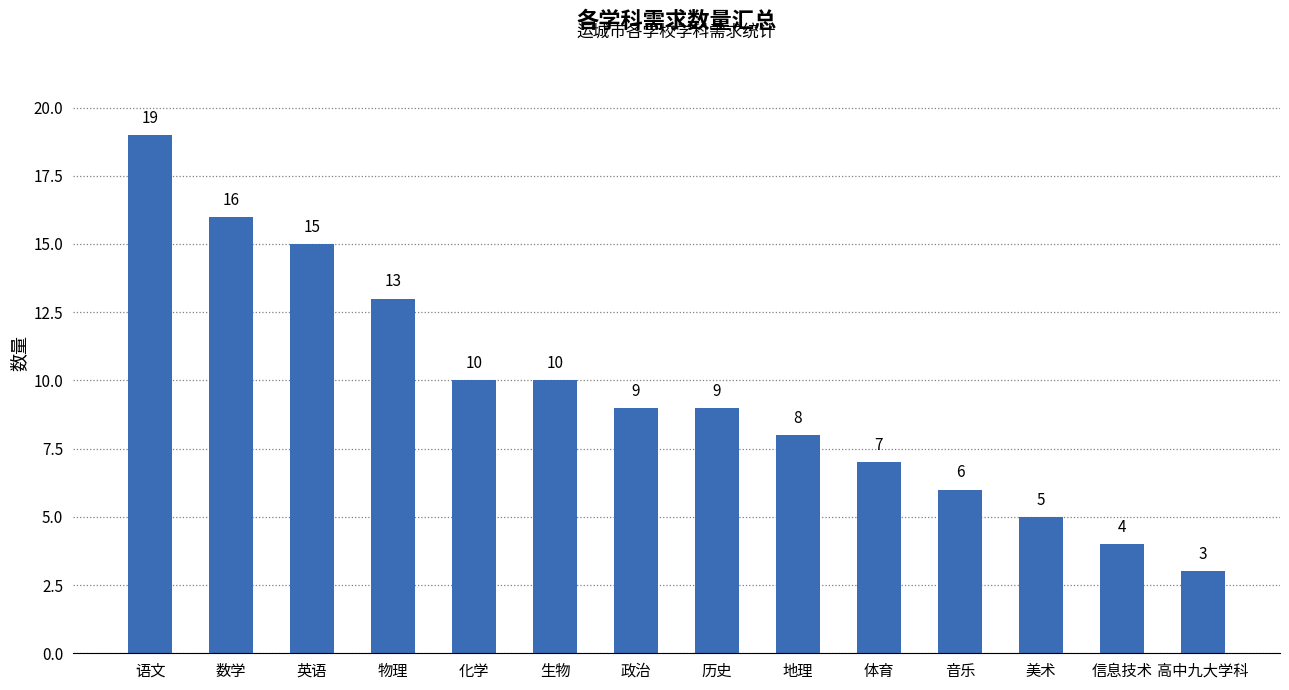

What is the smallest value displayed?

3